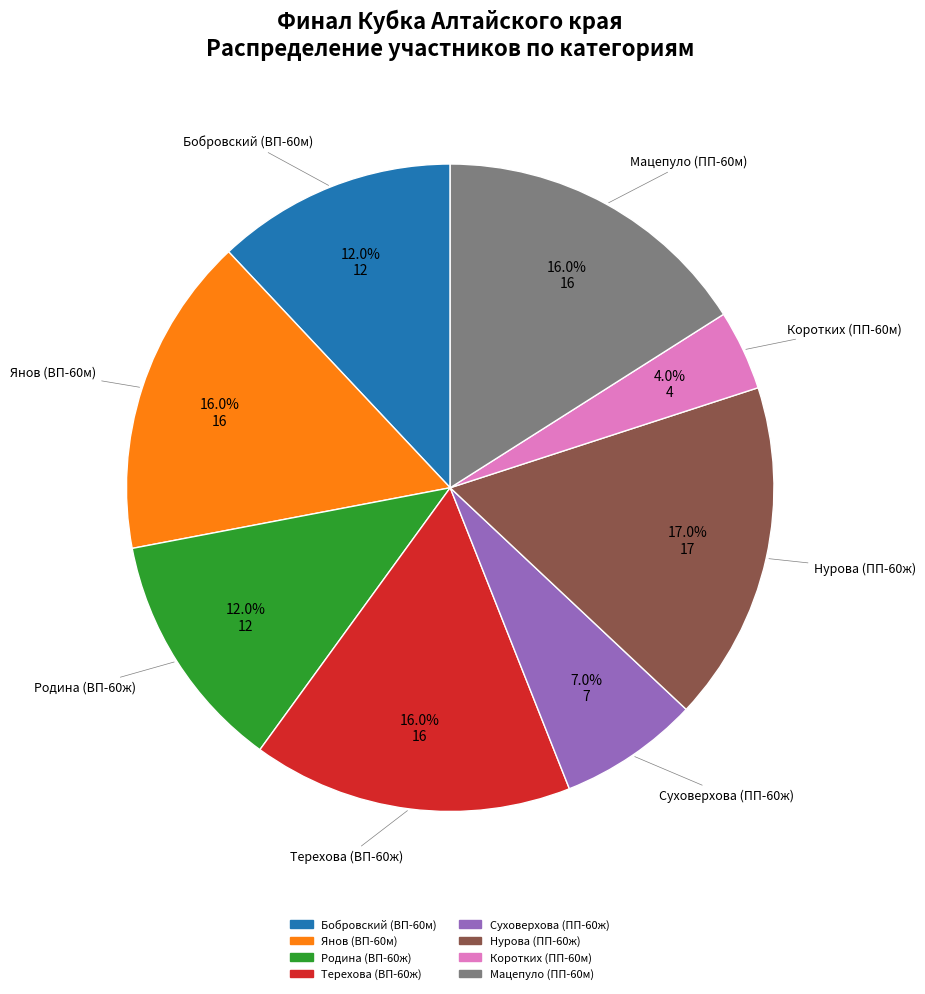

How many segments does this pie chart have?

8